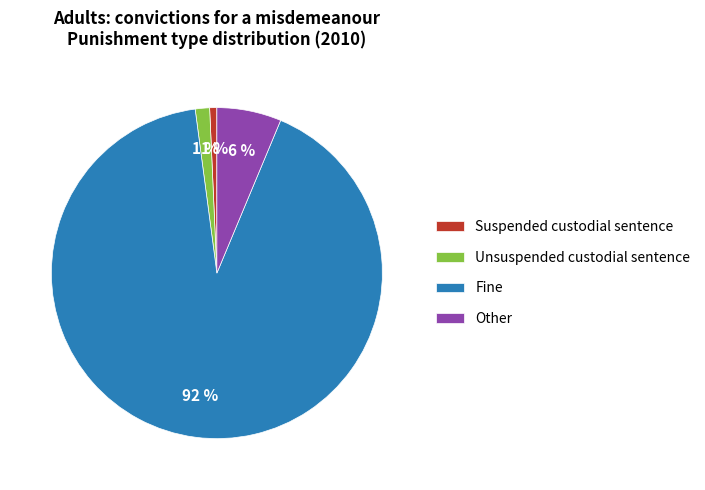

What percentage is the Suspended custodial sentence slice, to the nearest percent?

1%